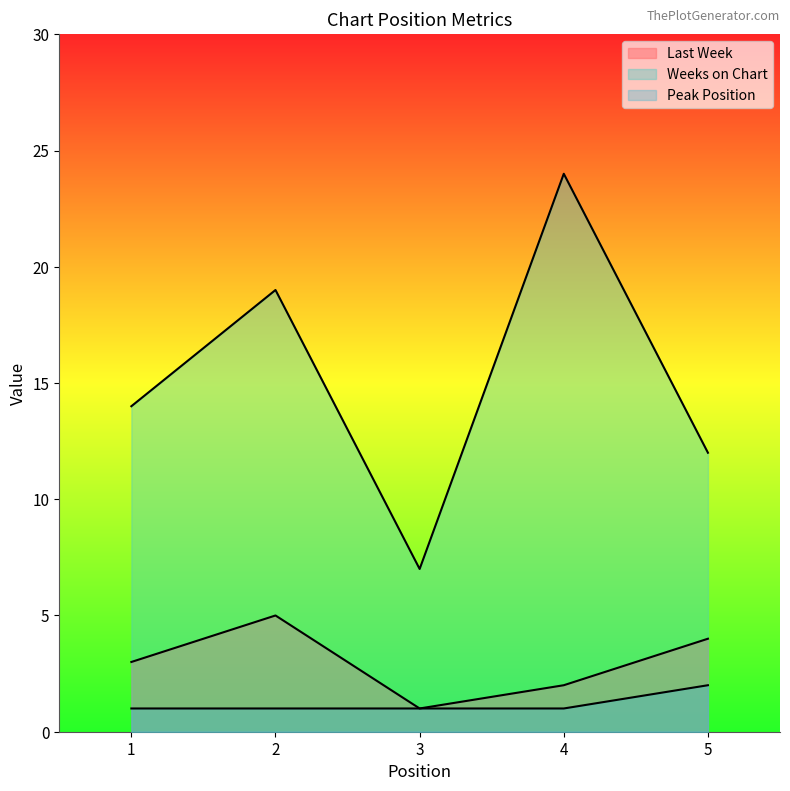

In Last Week, how many points are higher than both neighbors (excluding endpoints)?

1